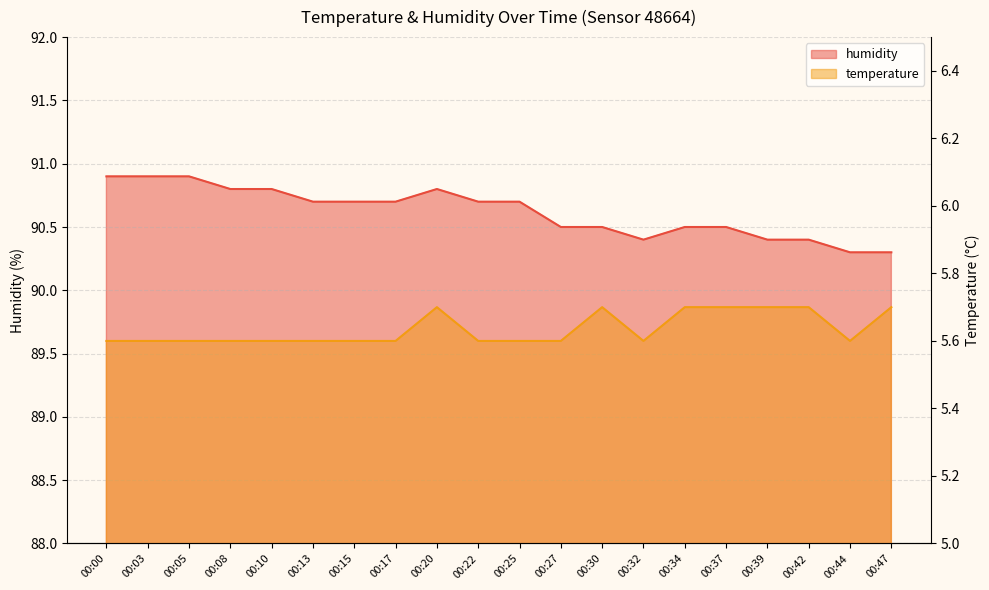

Rank the categories by temperature value from highest to lowest.

00:20, 00:30, 00:34, 00:37, 00:39, 00:42, 00:47, 00:00, 00:03, 00:05, 00:08, 00:10, 00:13, 00:15, 00:17, 00:22, 00:25, 00:27, 00:32, 00:44